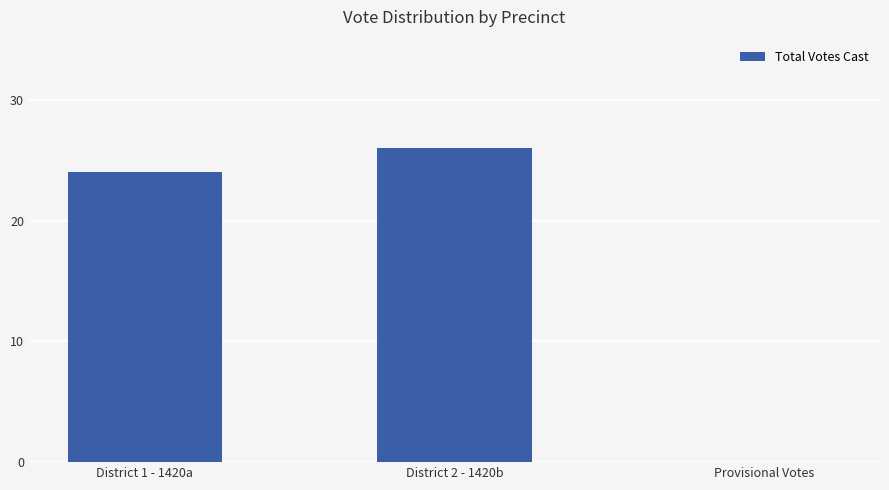

Count the number of data series in this chart.

1